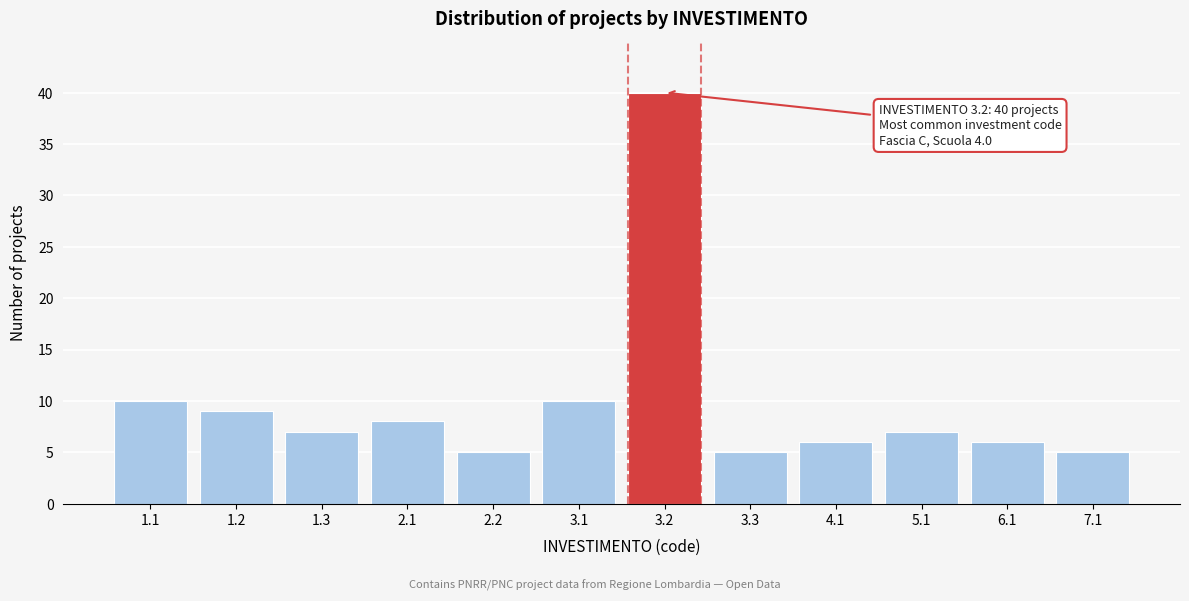

Reading left to right, extract all data points from this chart.

1.1=10	1.2=9	1.3=7	2.1=8	2.2=5	3.1=10	3.2=40	3.3=5	4.1=6	5.1=7	6.1=6	7.1=5